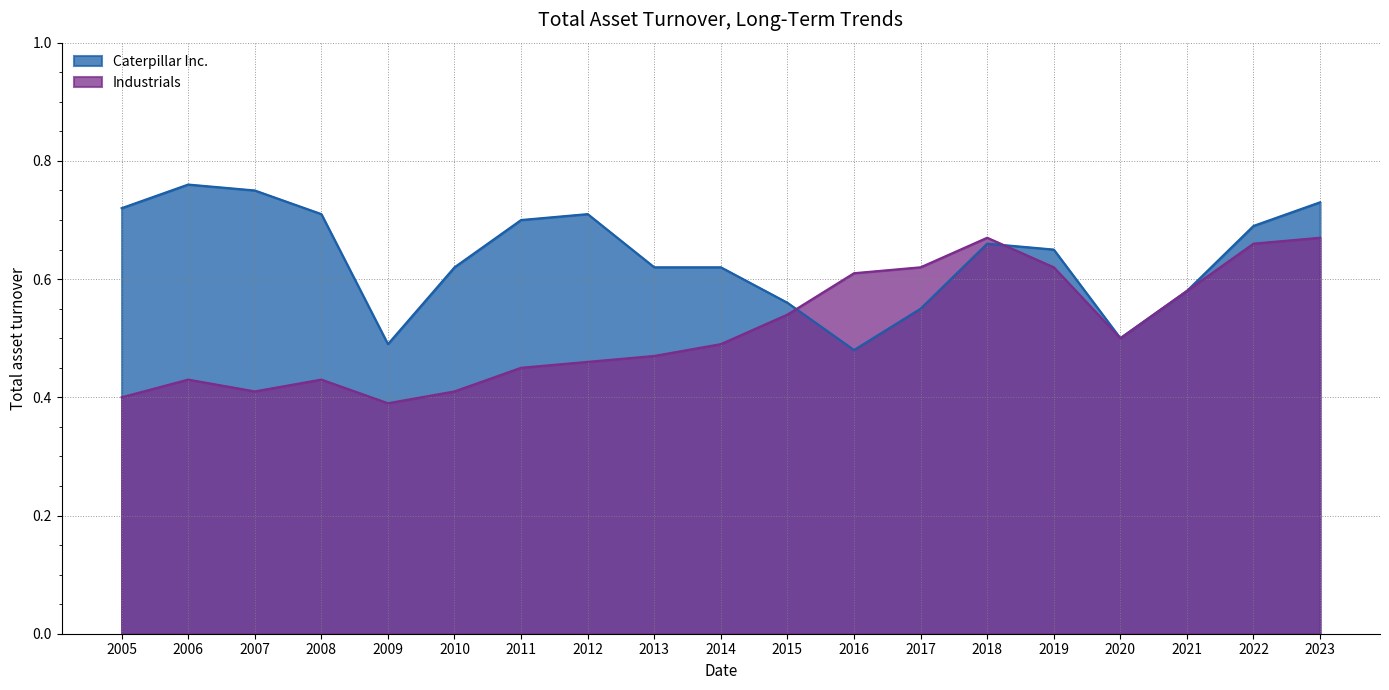

How many lines are shown in the chart?

2